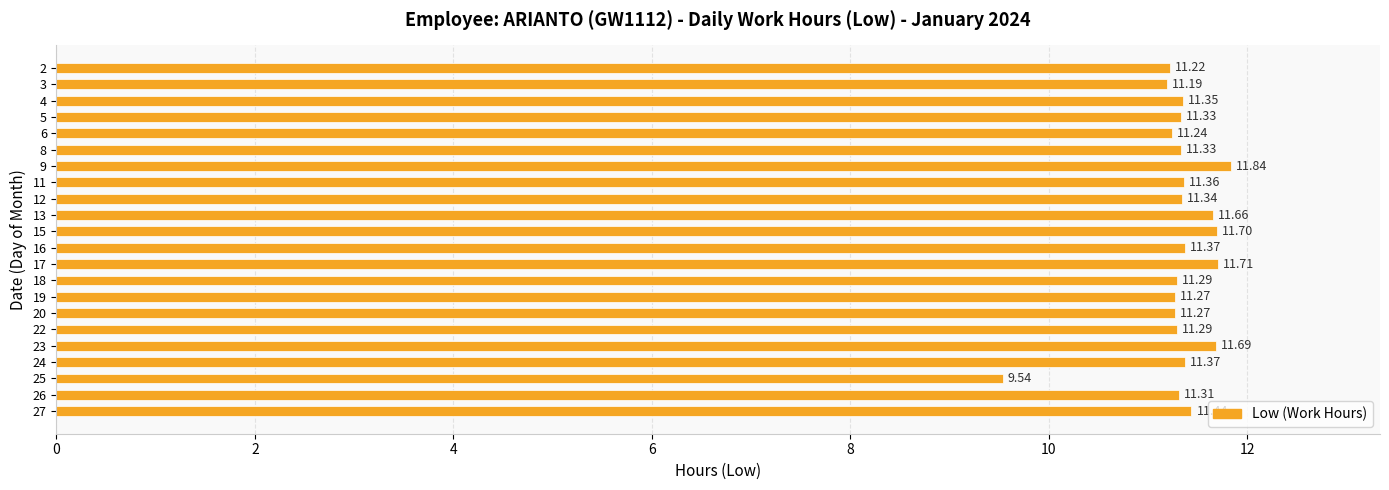

What is the difference between the maximum and minimum values?

2.3